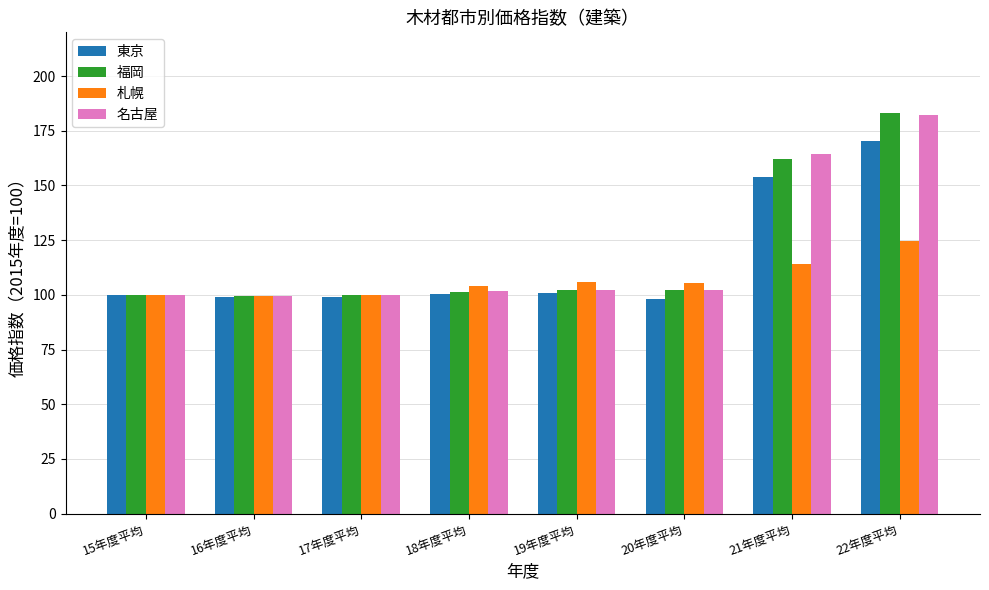

What is the minimum value for 東京?

98.2